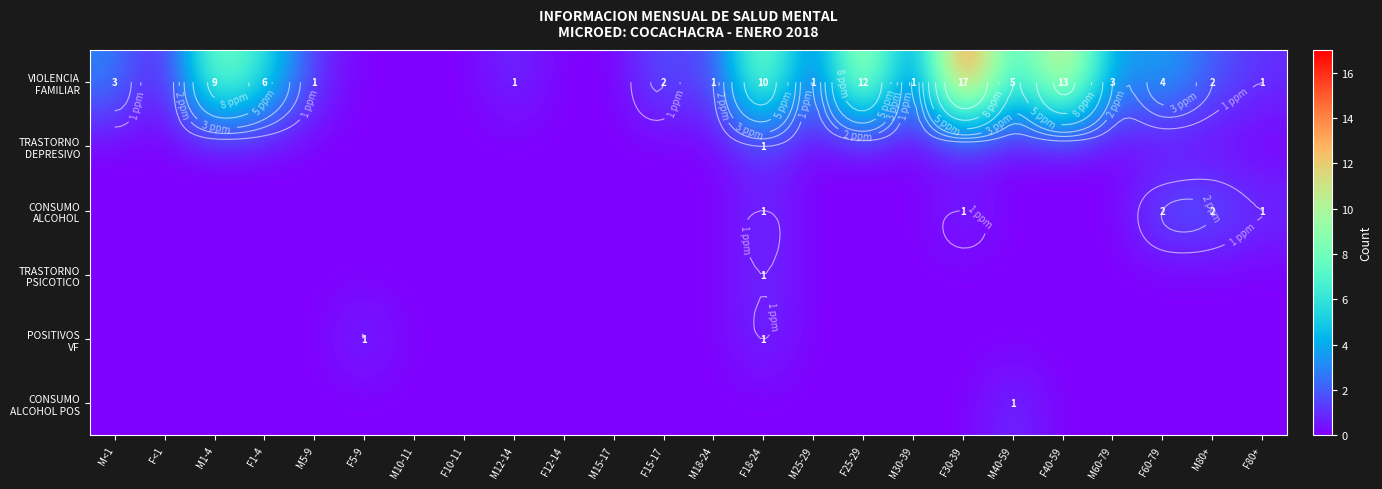

What is the difference between the maximum and minimum values in the TRASTORNO PSICOTICO series?

1